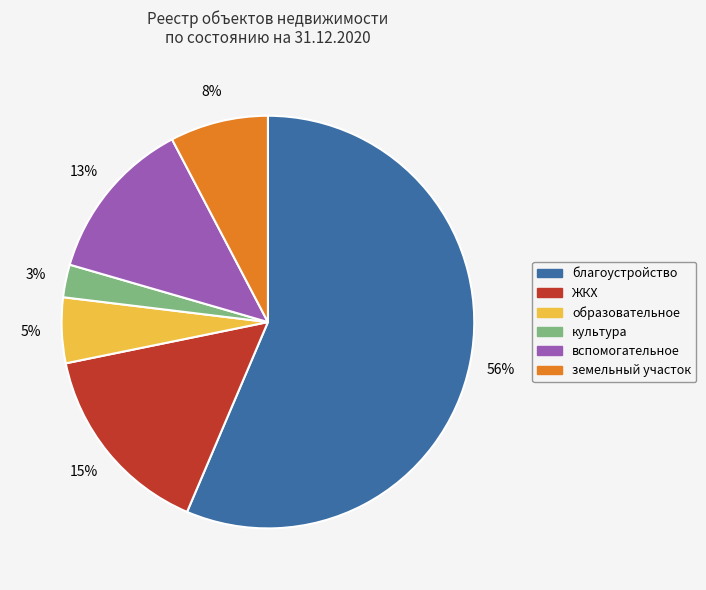

To the nearest percent, what percentage of the pie is вспомогательное?

13%